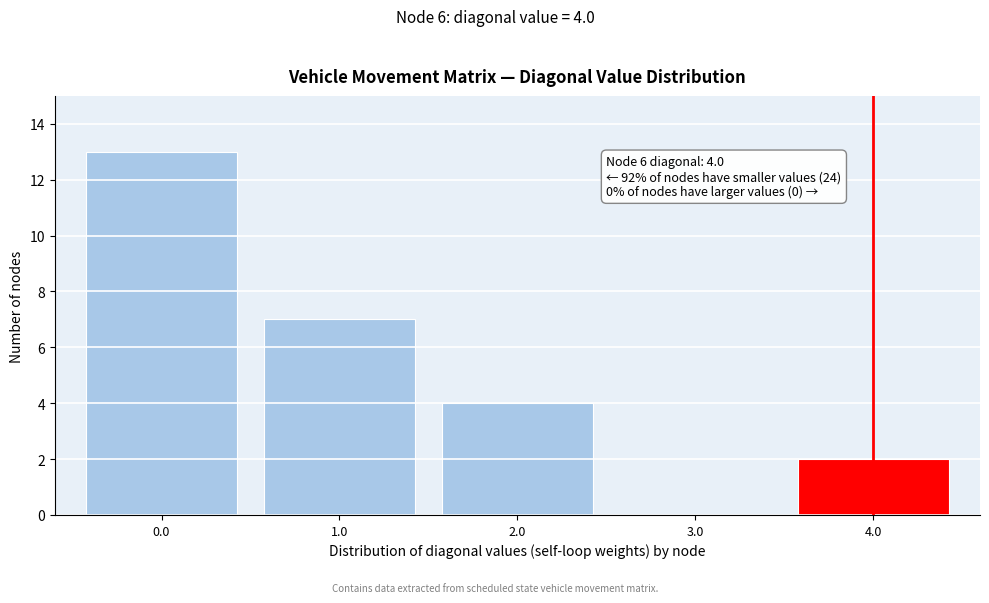

Which range on the x-axis has the tallest bar?

-0.5 to 0.5